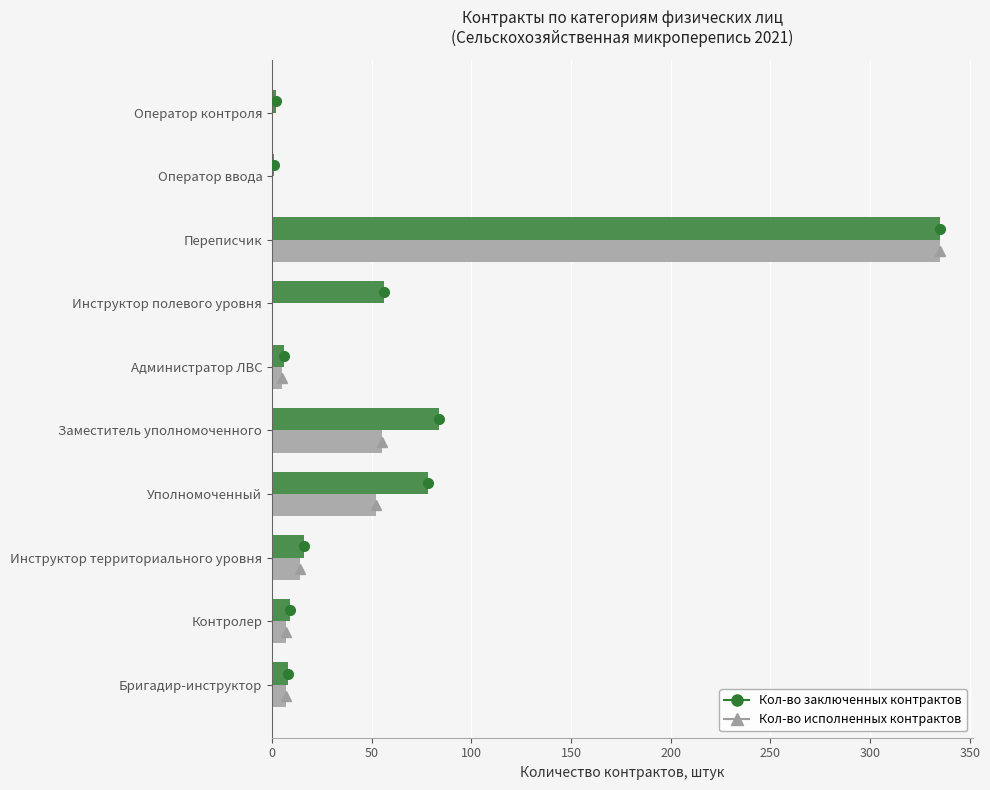

Which series changed the most between Инструктор территориального уровня and Уполномоченный?

Кол-во заключенных контрактов